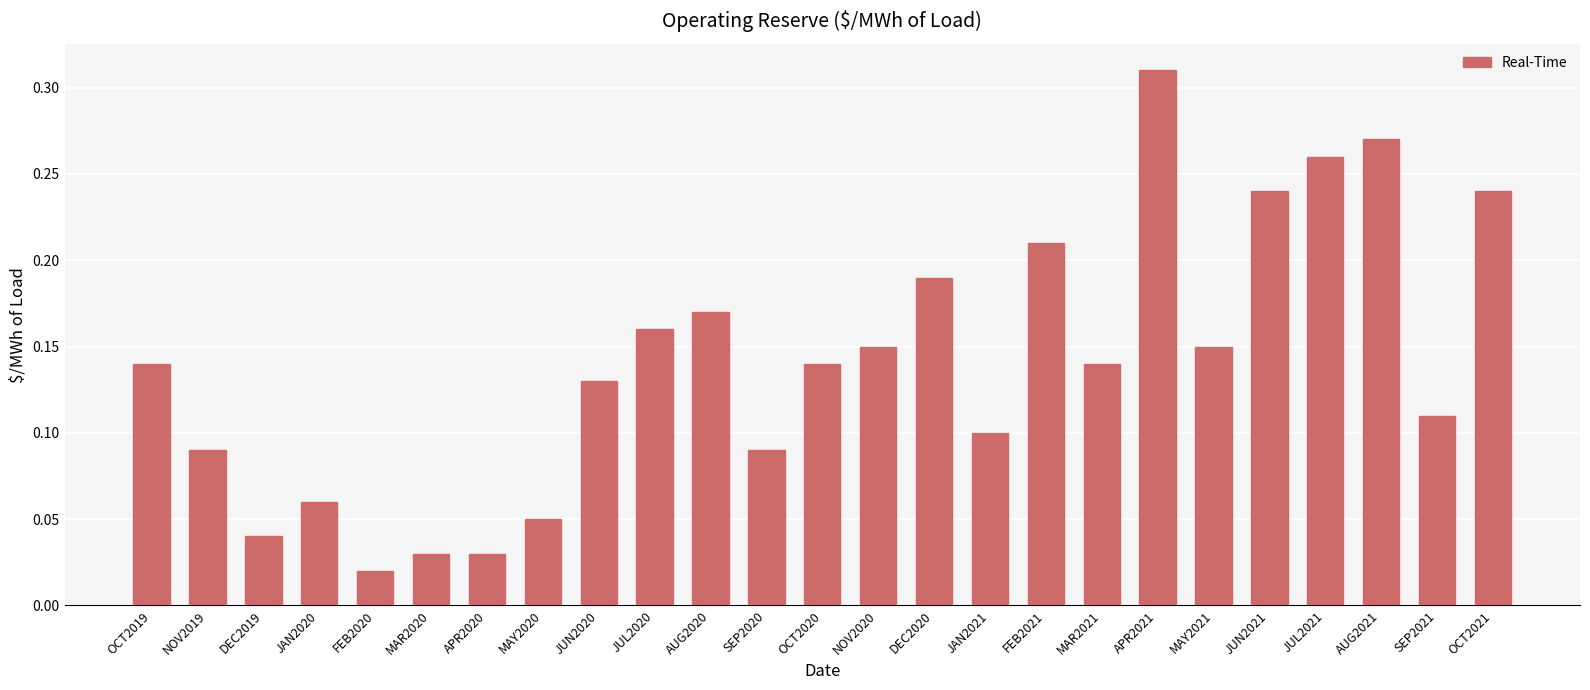

What is the sum of all values?

3.5